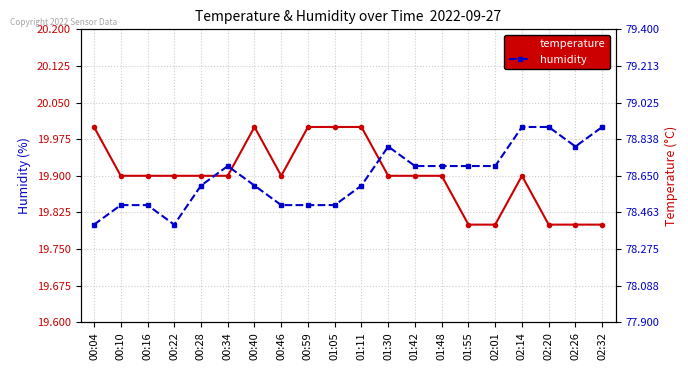

Reading left to right, transcribe all the data shown in this chart.

temperature: 20.0	19.9	19.9	19.9	19.9	19.9	20.0	19.9	20.0	20.0	20.0	19.9	19.9	19.9	19.8	19.8	19.9	19.8	19.8	19.8
humidity: 78.4	78.5	78.5	78.4	78.6	78.7	78.6	78.5	78.5	78.5	78.6	78.8	78.7	78.7	78.7	78.7	78.9	78.9	78.8	78.9